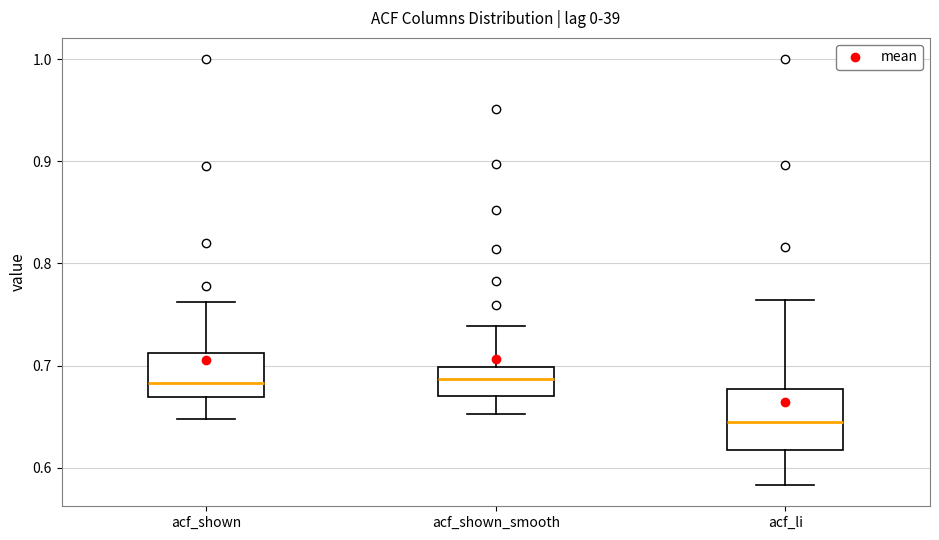

Reading left to right, transcribe this box plot: for each box, give where its median line is, the range the box spans, and where its two whiskers end, as read against the y-axis. The values are not printed on the chart, so give them approximately, as read against the axis.

acf_shown: median 0.68, box 0.67 to 0.71, whiskers 0.65 to 0.76
acf_shown_smooth: median 0.69, box 0.67 to 0.70, whiskers 0.65 to 0.74
acf_li: median 0.64, box 0.62 to 0.68, whiskers 0.58 to 0.76